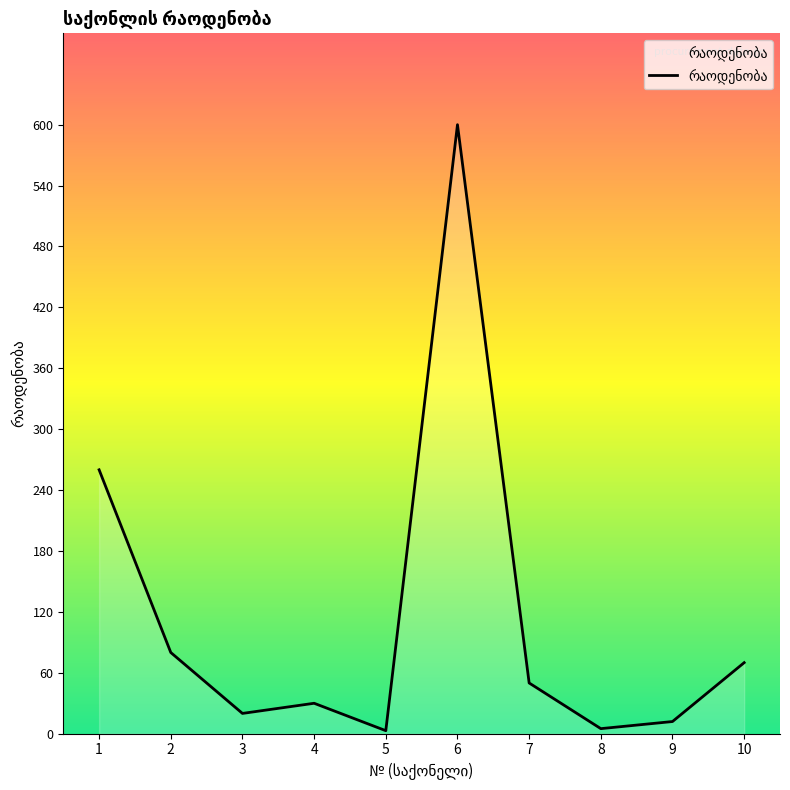

What is the greatest value displayed?

600